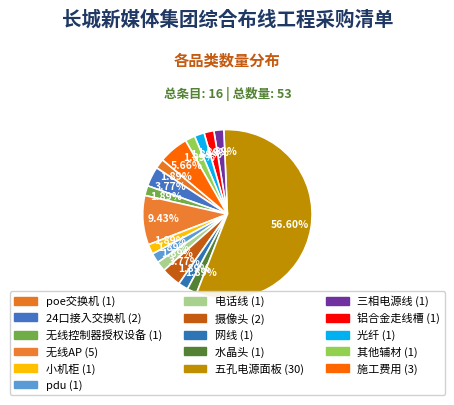

To the nearest percent, what is the average slice percentage?

6%